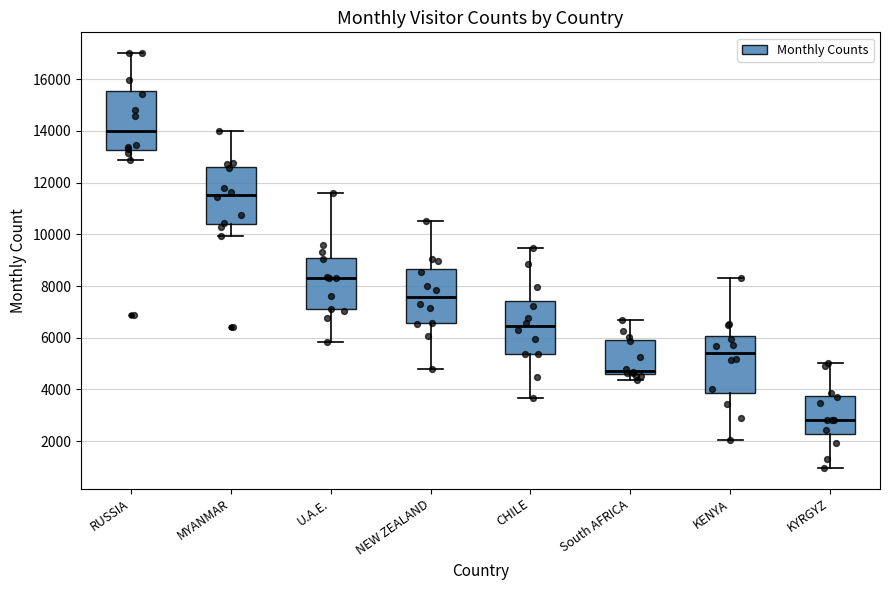

Reading left to right, transcribe this box plot: for each box, give where its median line is, the range the box spans, and where its two whiskers end, as read against the y-axis. The values are not printed on the chart, so give them approximately, as read against the axis.

RUSSIA: median 14000, box 13200 to 15600, whiskers 12800 to 17000
MYANMAR: median 11600, box 10400 to 12600, whiskers 10000 to 14000
U.A.E.: median 8400, box 7000 to 9000, whiskers 5800 to 11600
NEW ZEALAND: median 7600, box 6600 to 8600, whiskers 4800 to 10600
CHILE: median 6400, box 5400 to 7400, whiskers 3600 to 9400
South AFRICA: median 4800, box 4600 to 6000, whiskers 4400 to 6600
KENYA: median 5400, box 3800 to 6000, whiskers 2000 to 8400
KYRGYZ: median 2800, box 2200 to 3800, whiskers 1000 to 5000